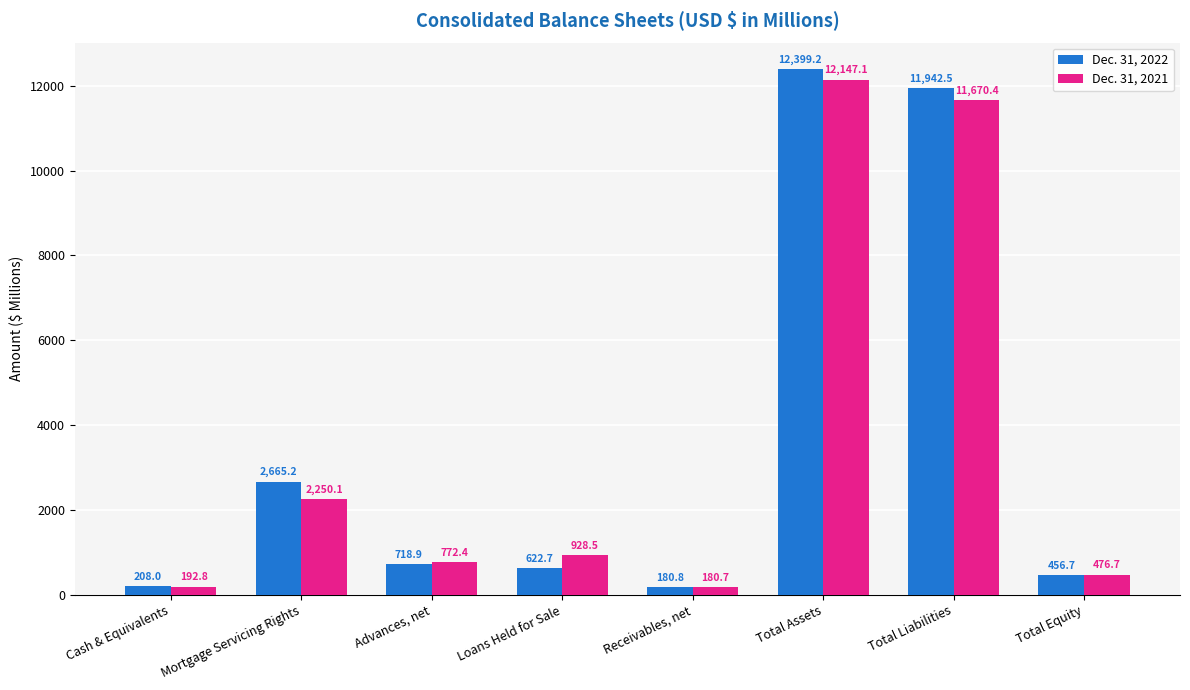

What is the value of the Dec. 31, 2021 bar at the 7th from the left?

11670.4